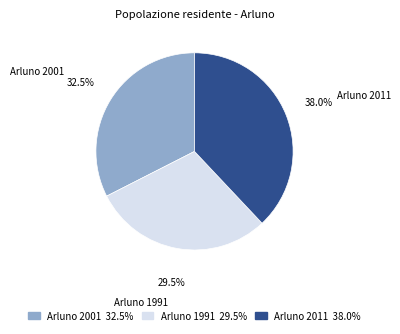

Which has a higher value, Arluno 1991 or Arluno 2001?

Arluno 2001